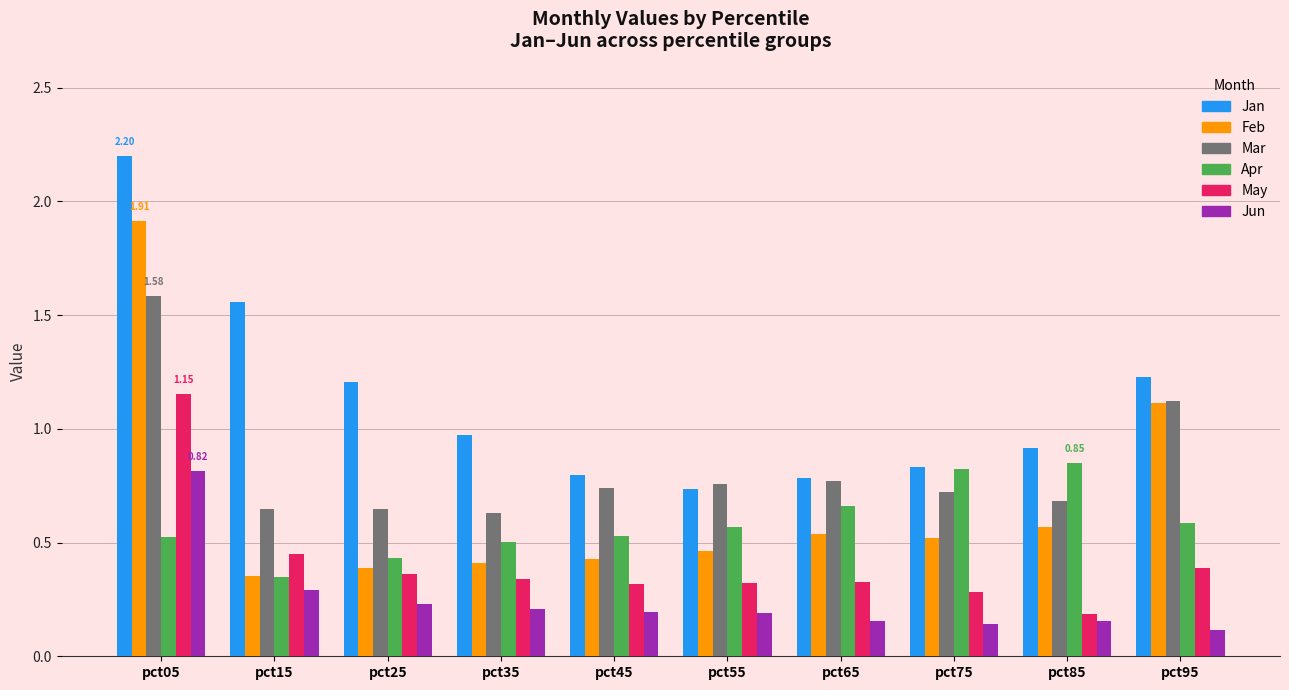

At how many categories does at least one series exceed 1?

4